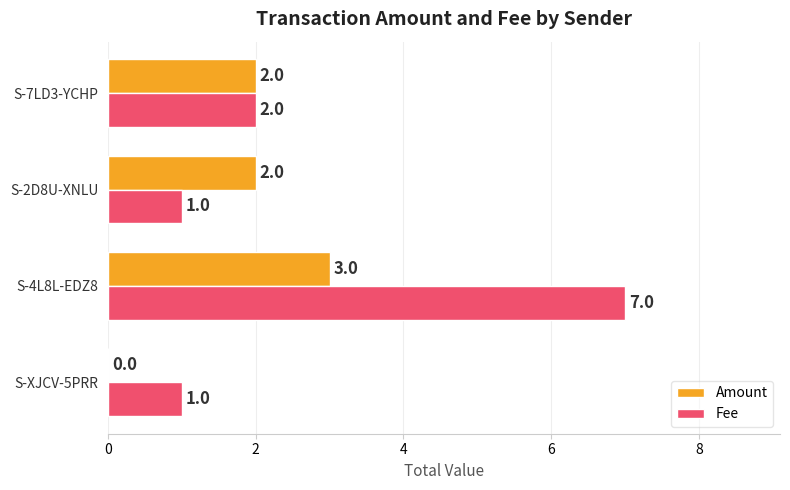

The Fee series shows 2 at S-7LD3-YCHP. True or false?

True